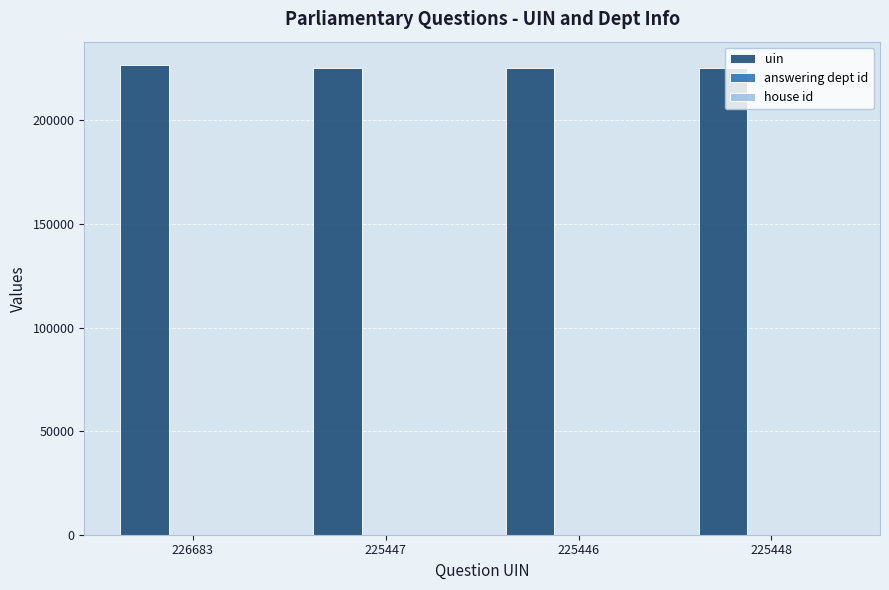

Does the chart contain stacked bars?

No